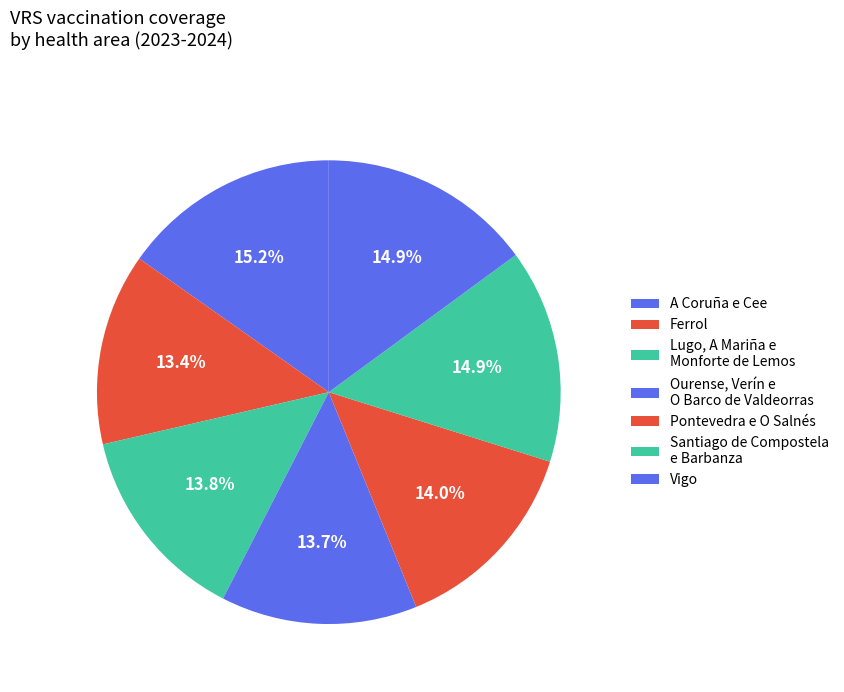

How many slices are in this pie chart?

7